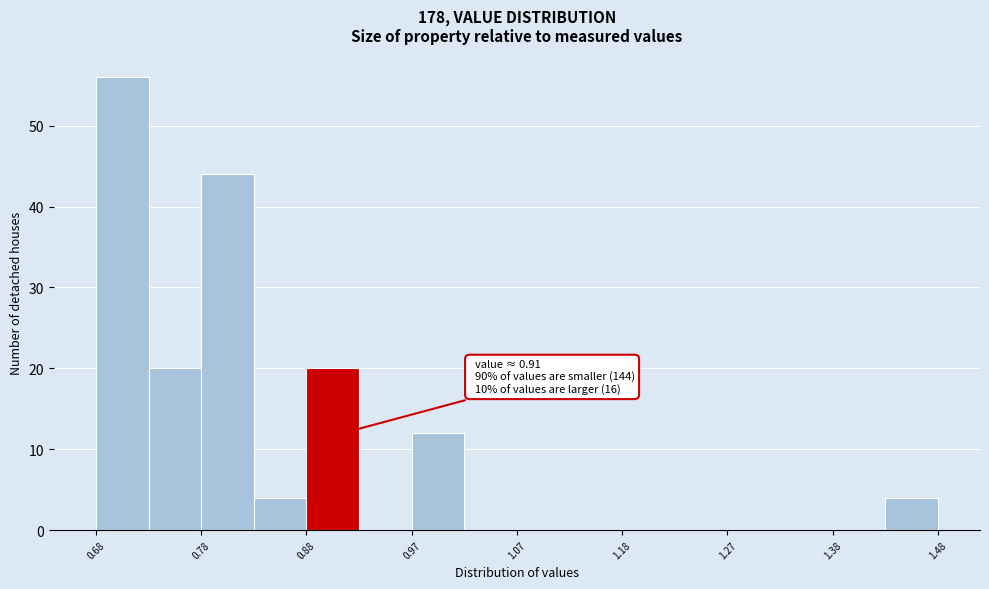

Over which range of the x-axis is the bar tallest?

0.675 to 0.725